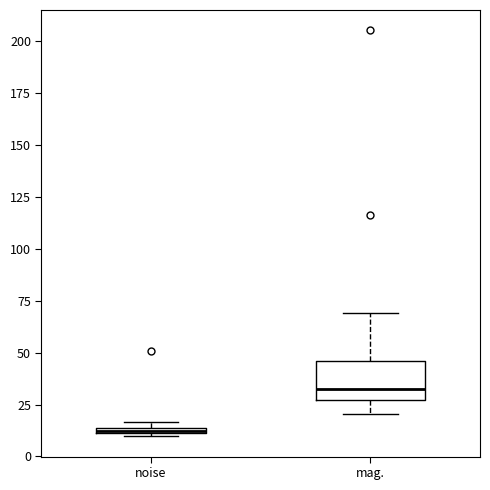

Comparing the boxes themselves (not the whiskers), which one is the tallest?

mag.